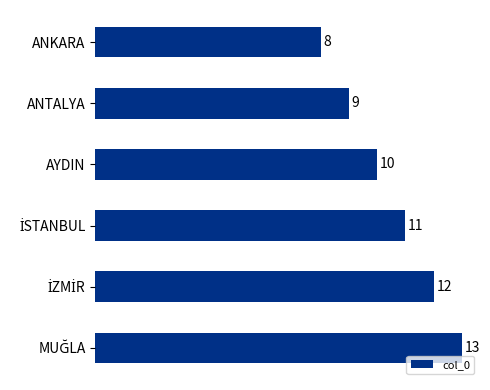

What is the sum of all values?

63